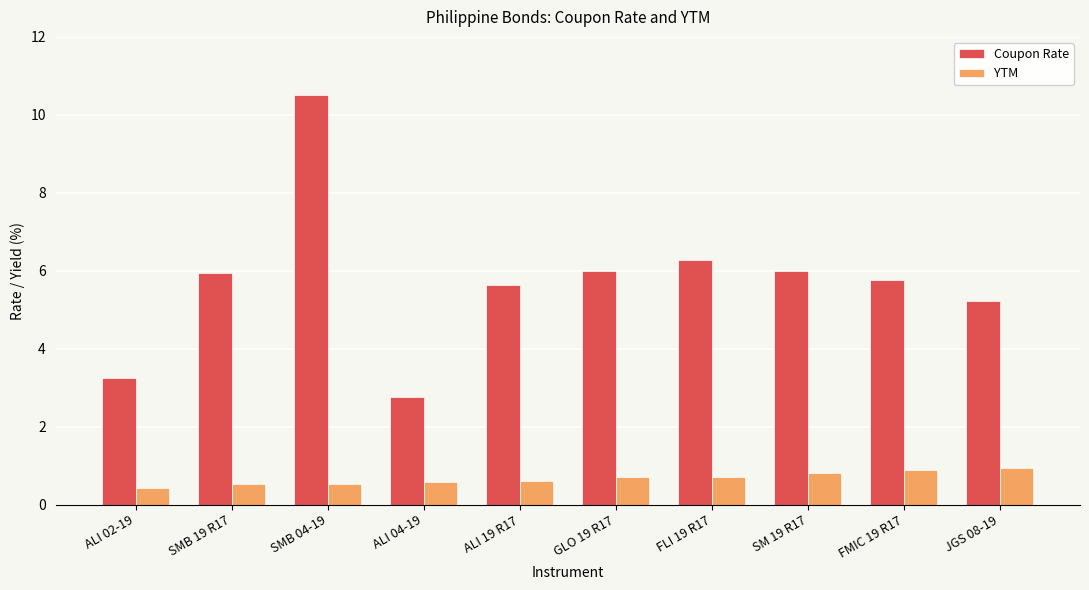

Read the YTM value at GLO 19 R17.

0.7